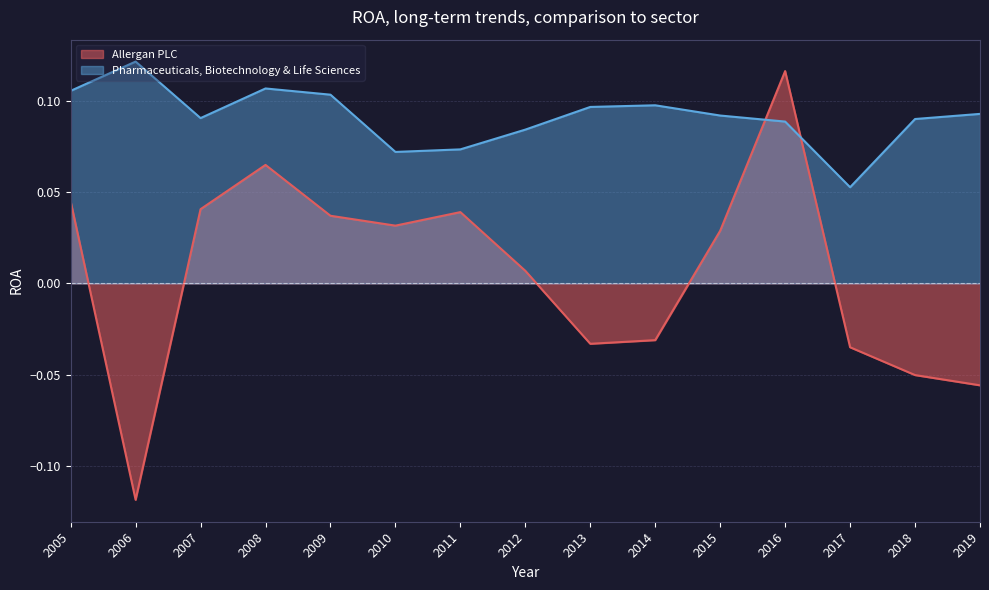

At which category does Pharmaceuticals, Biotechnology & Life Sciences reach its first local peak?

2006